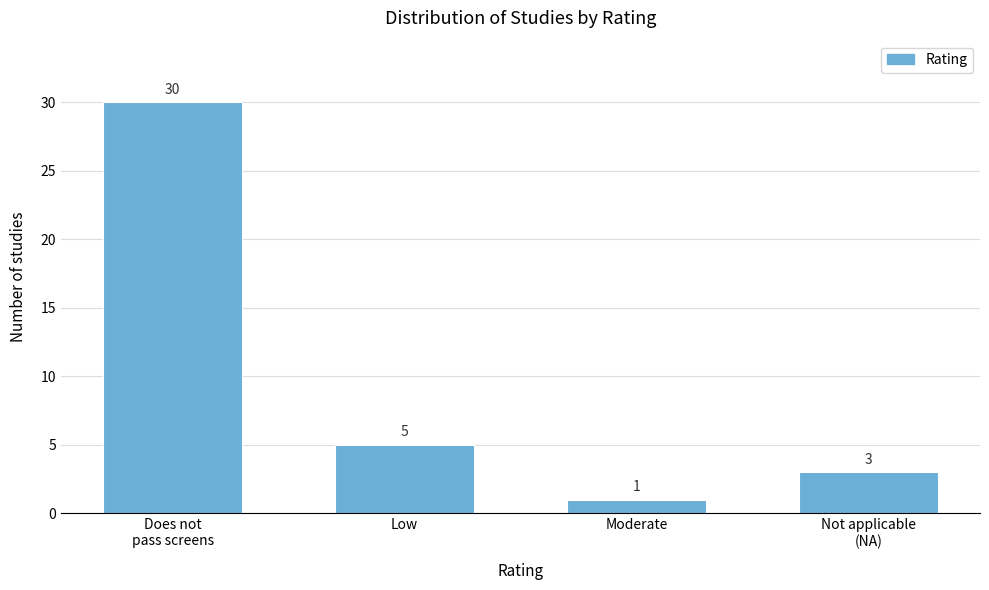

Reading left to right, list all the values displayed in this chart.

30	5	1	3